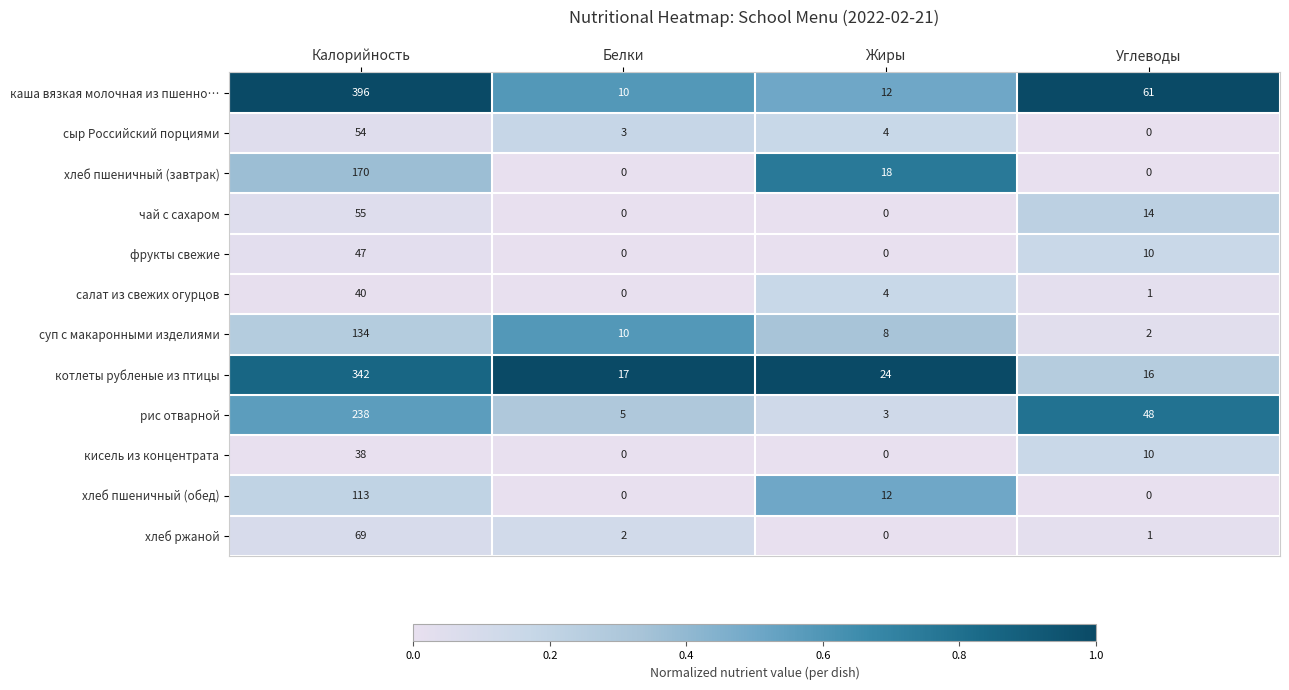

What is the difference between the фрукты свежие values at Углеводы and Жиры?

10